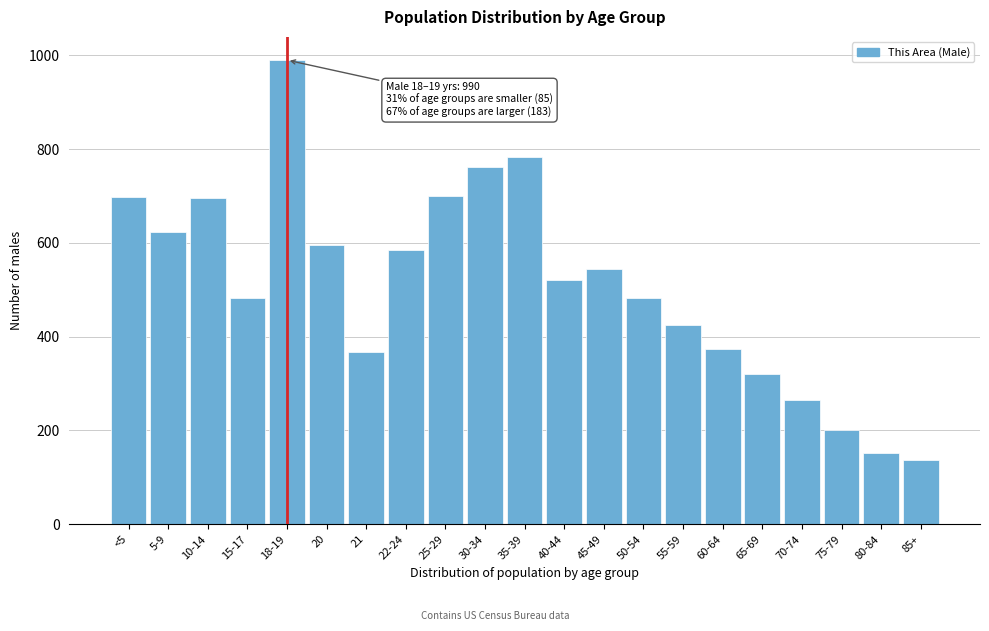

Between 15-17 and 18-19, which is larger?

18-19